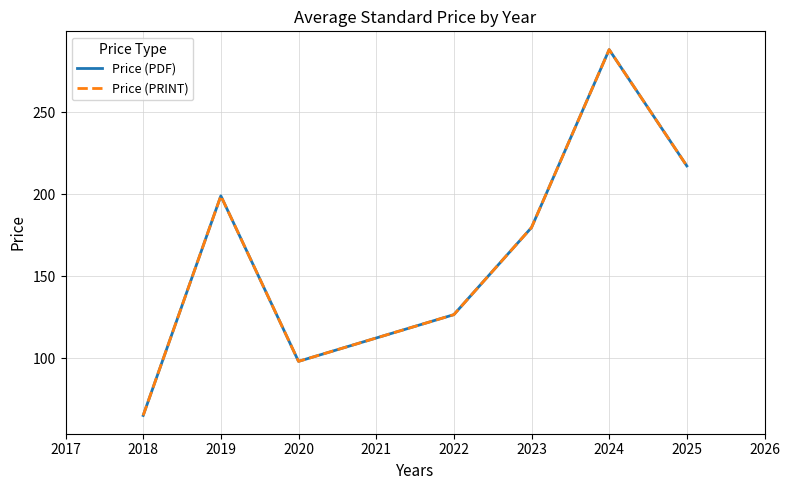

What is the average value of the Price (PDF) series?

167.7